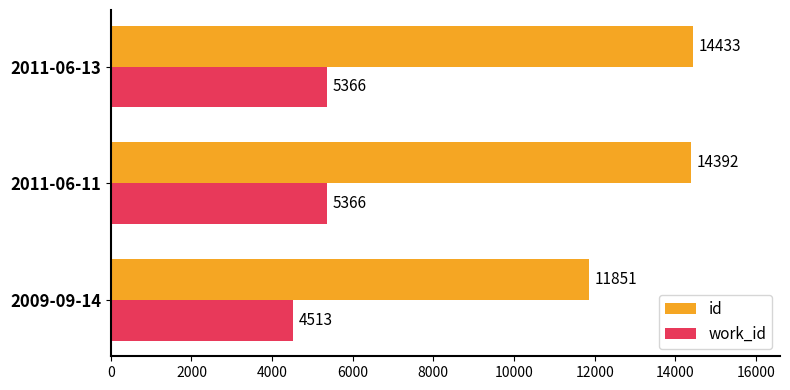

Which series changed the most between 2011-06-11 and 2011-06-13?

id